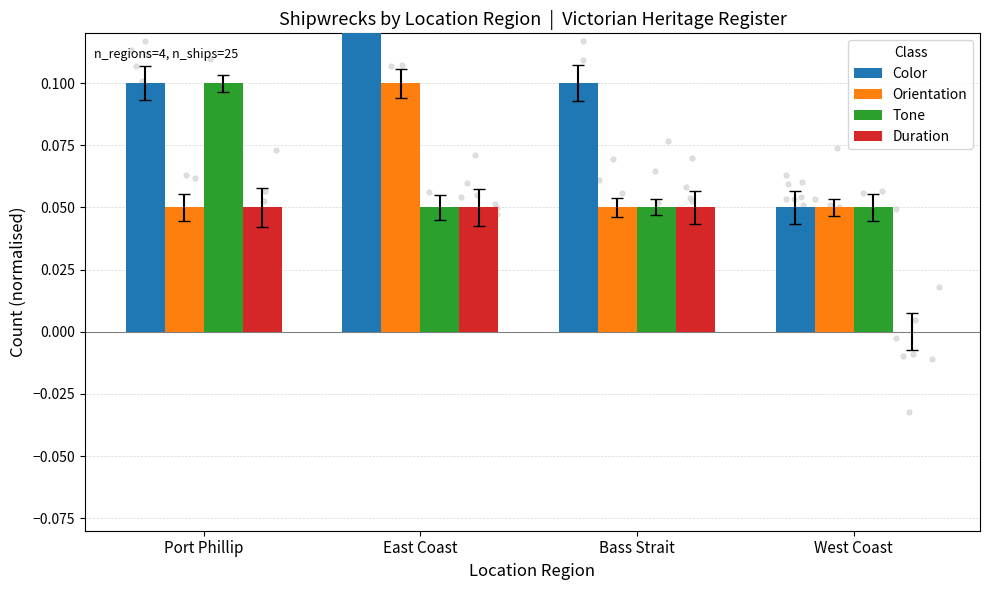

At which category is the sum across all series the highest?

East Coast